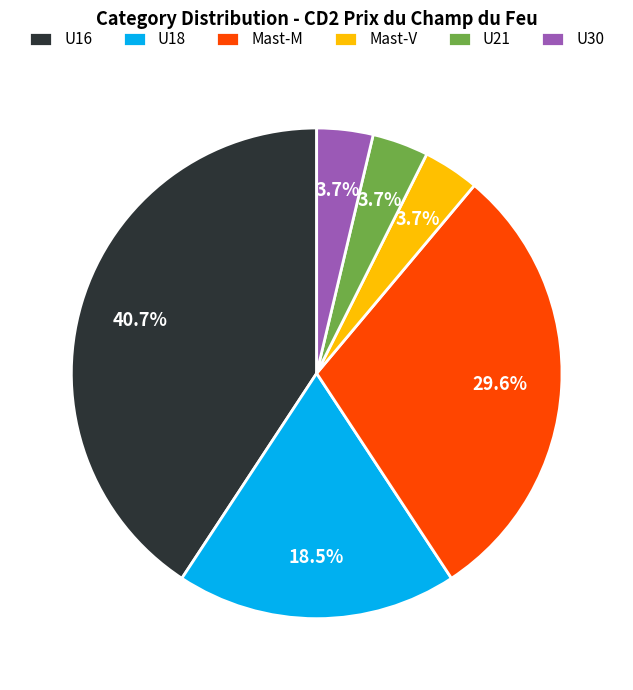

Combined, what portion of the pie is Mast-M and U16?

70.4%